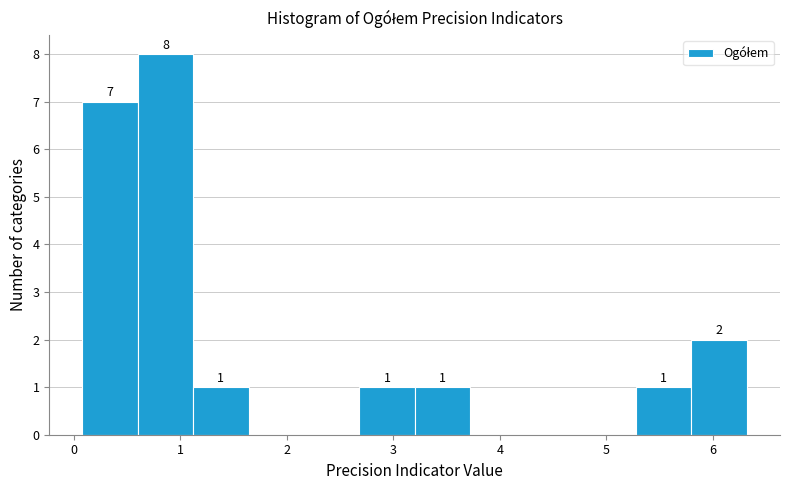

Which range on the x-axis has the tallest bar?

0.60 to 1.12